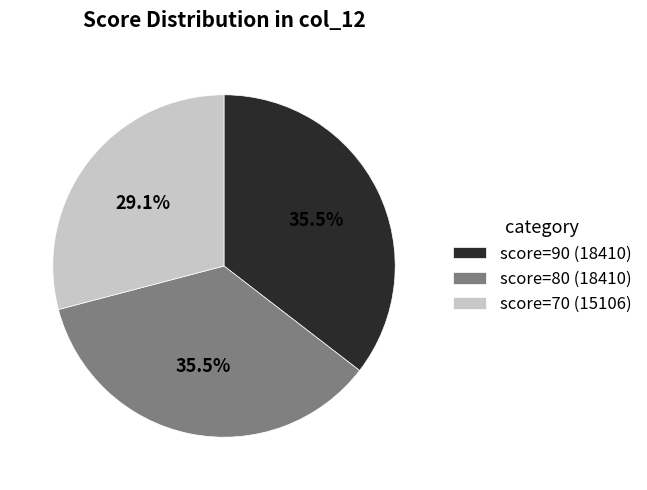

Count the number of slices in the pie.

3